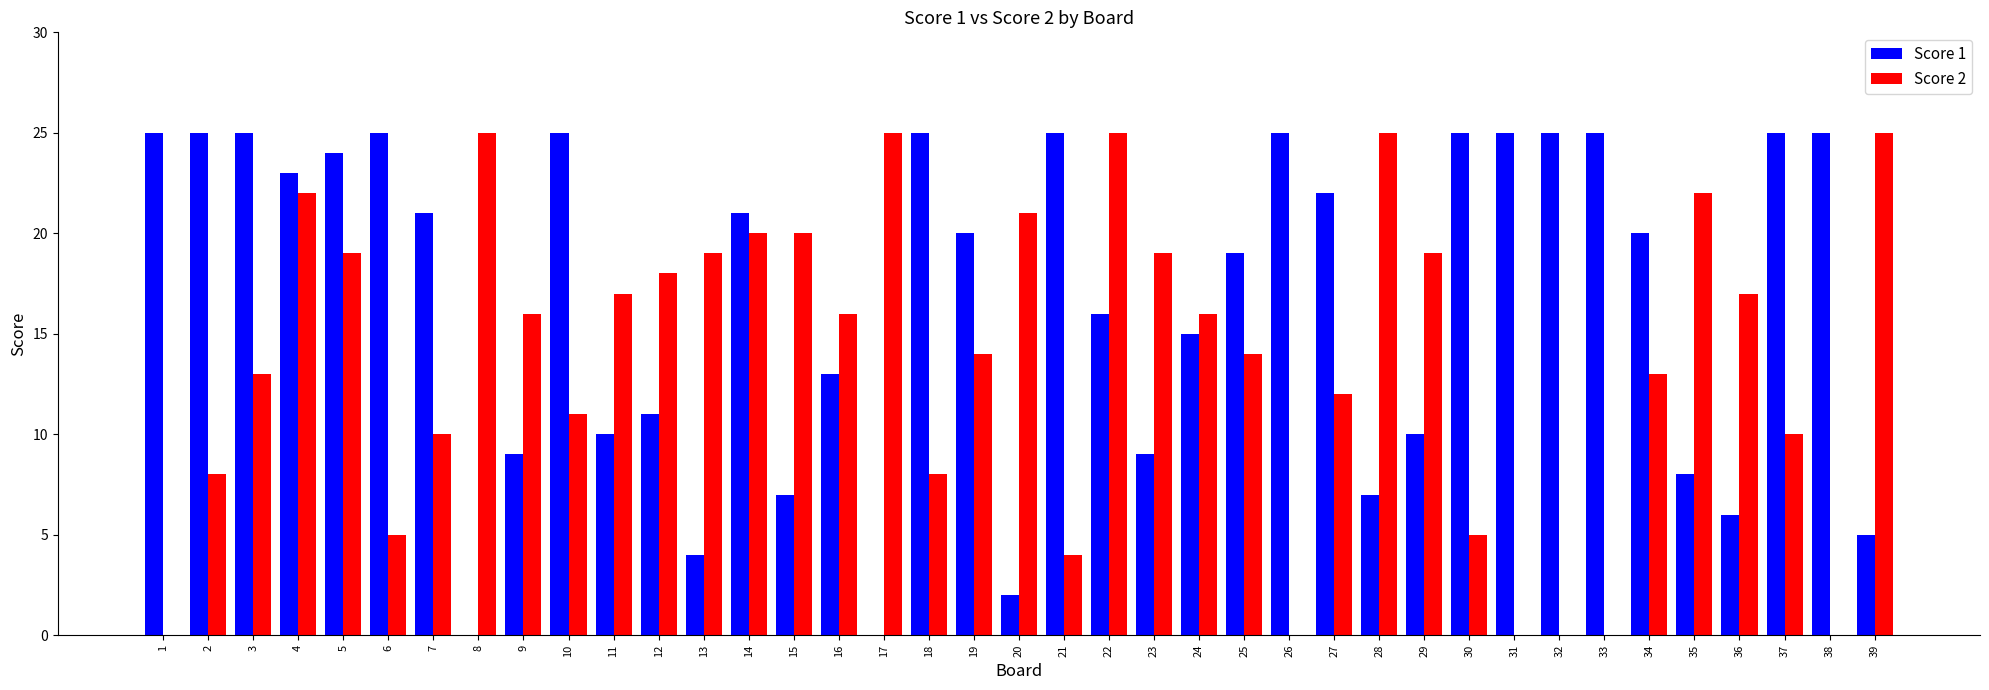

What is the maximum value shown in the chart?

25